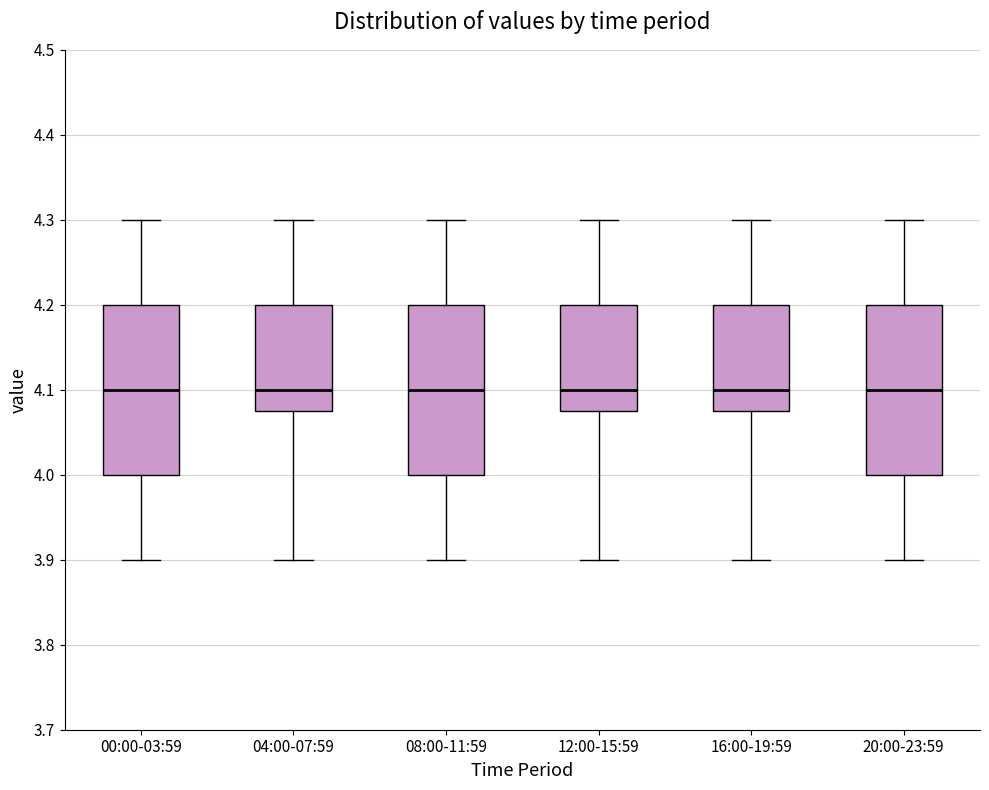

Reading left to right, read every box against the y-axis: the position of its median line, the range the box covers, and the ends of its whiskers. The values are not printed on the chart, so give them approximately, as read against the axis.

00:00-03:59: median 4.10, box 4.00 to 4.20, whiskers 3.90 to 4.30
04:00-07:59: median 4.10, box 4.08 to 4.20, whiskers 3.90 to 4.30
08:00-11:59: median 4.10, box 4.00 to 4.20, whiskers 3.90 to 4.30
12:00-15:59: median 4.10, box 4.08 to 4.20, whiskers 3.90 to 4.30
16:00-19:59: median 4.10, box 4.08 to 4.20, whiskers 3.90 to 4.30
20:00-23:59: median 4.10, box 4.00 to 4.20, whiskers 3.90 to 4.30